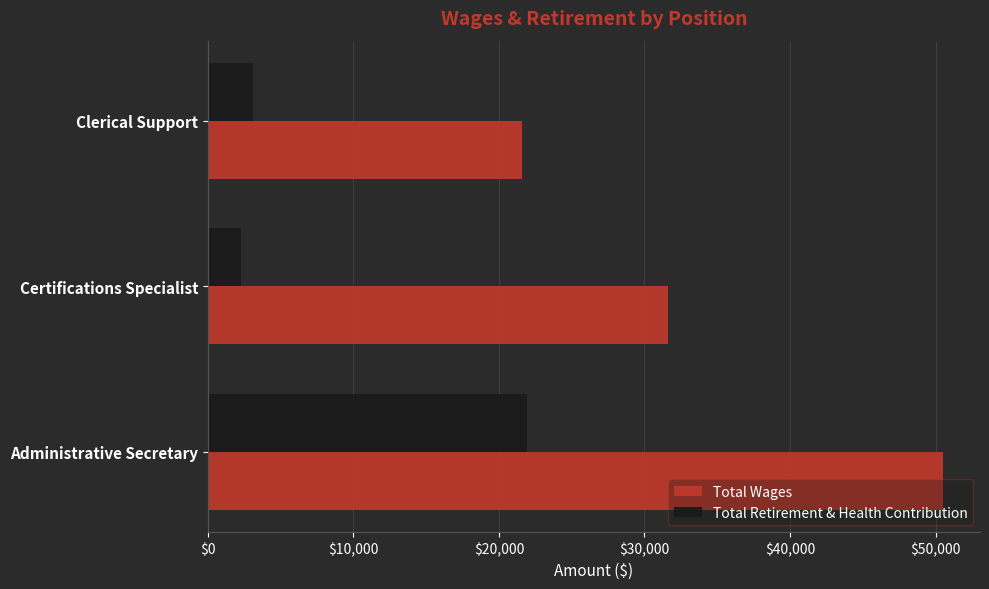

Rank the series by their average value, from highest to lowest.

Total Wages, Total Retirement & Health Contribution